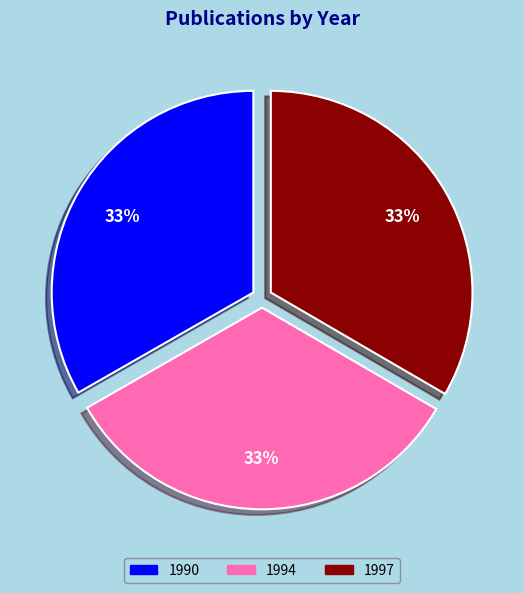

How many slices are in this pie chart?

3